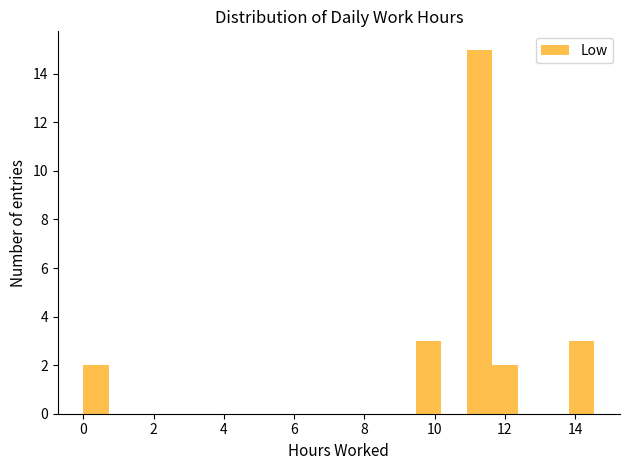

Read against the x-axis, roughly where is the centre of the tallest bar?

11.2